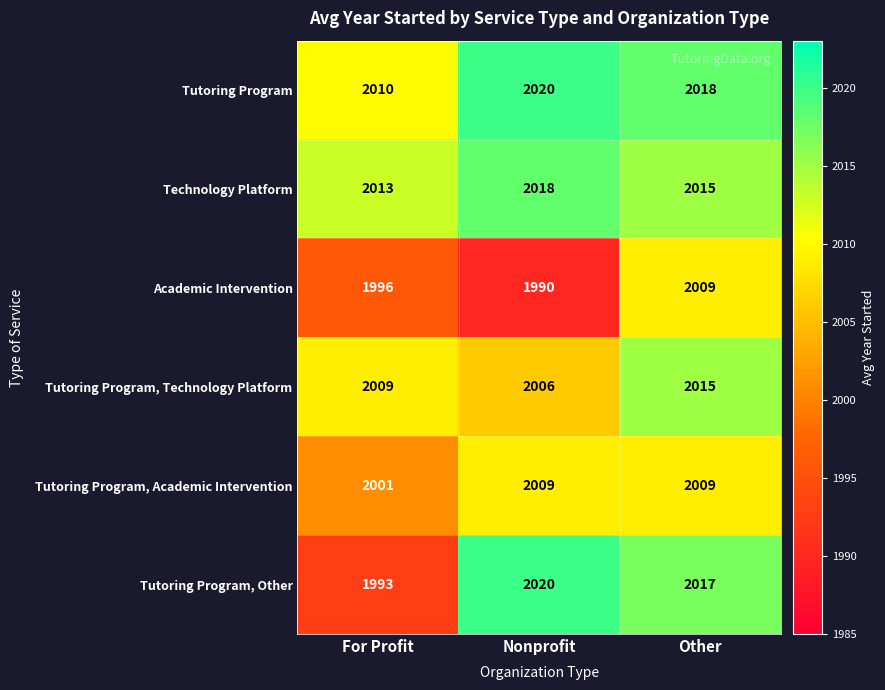

Between Nonprofit and Other, which series saw the biggest shift?

Academic Intervention